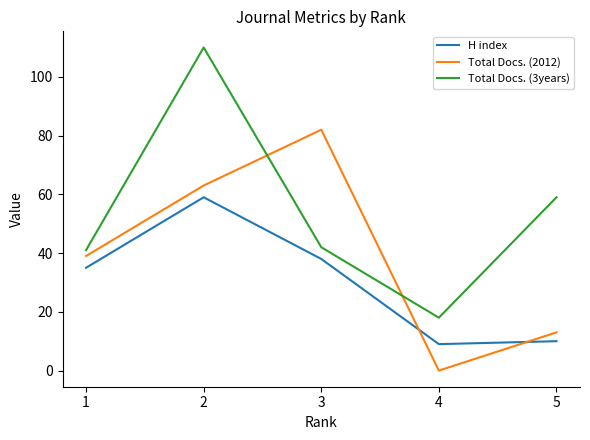

Which series has the widest spread of values?

Total Docs. (3years)